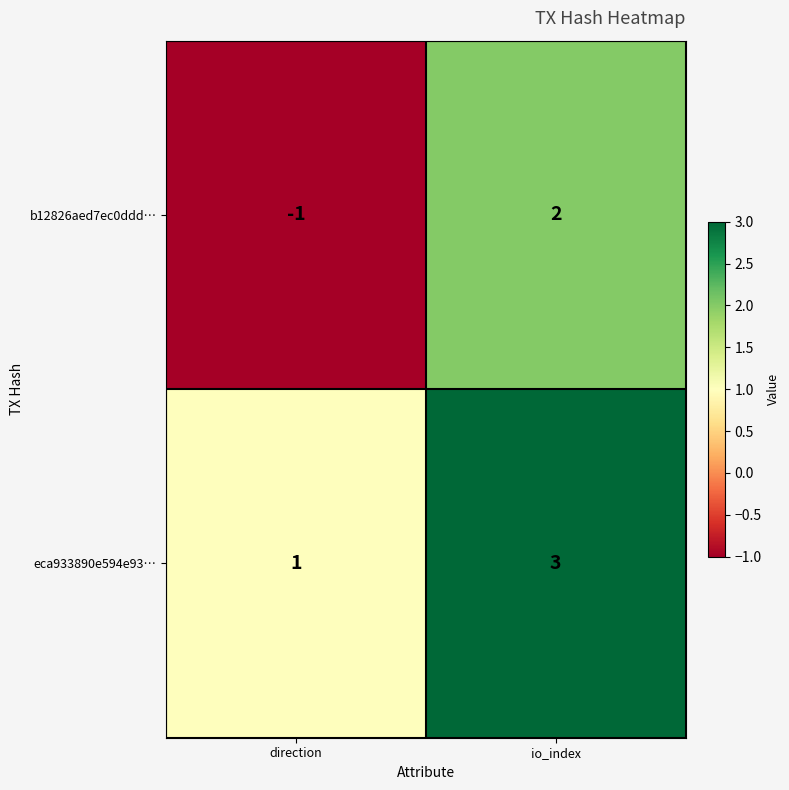

How many values in b12826aed7ec0ddd… are above zero?

1